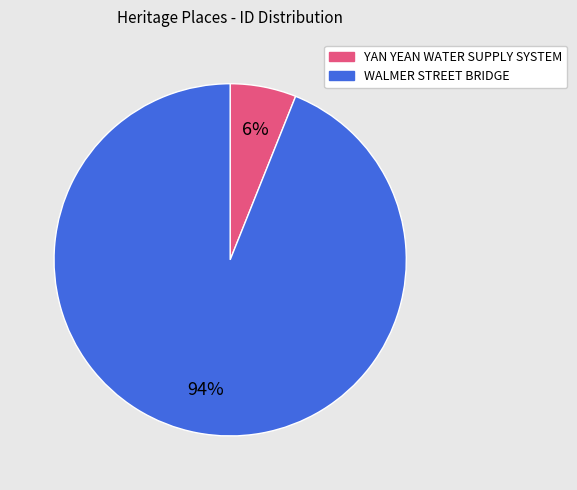

True or false: WALMER STREET BRIDGE accounts for 88% of the total.

False